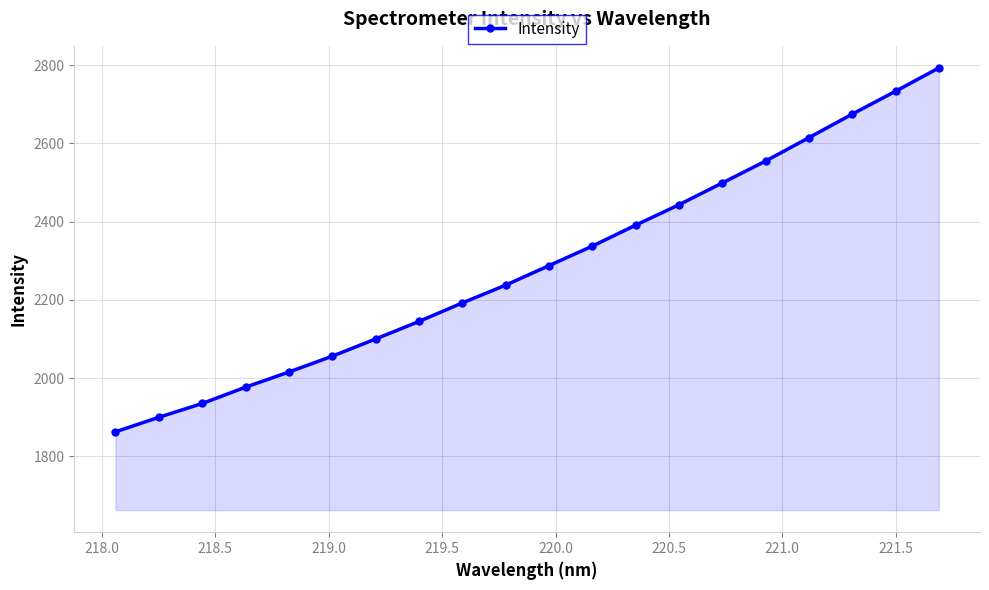

What is the difference between the maximum and second lowest values?

892.8